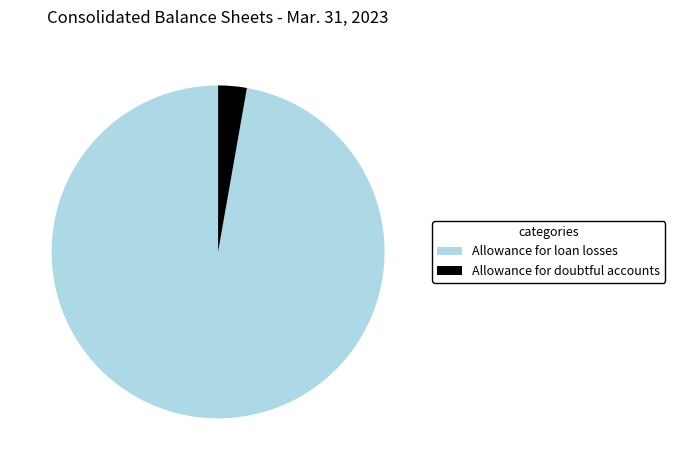

Does Allowance for doubtful accounts represent more than half of the total?

No